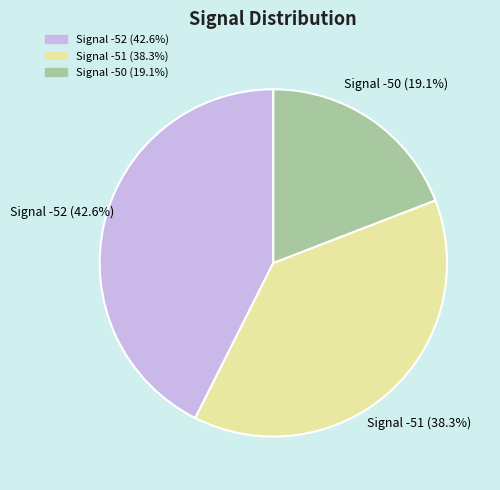

Is there a majority slice in this chart?

No